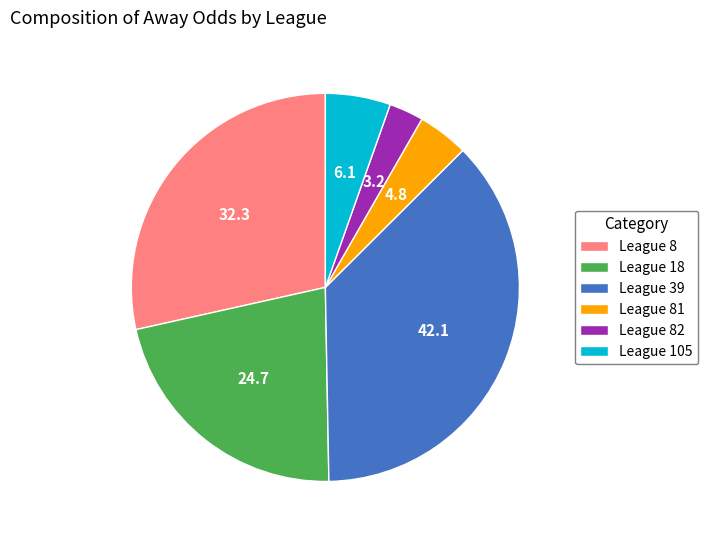

Approximately how many times larger is the value at League 81 compared to League 82?

1.5